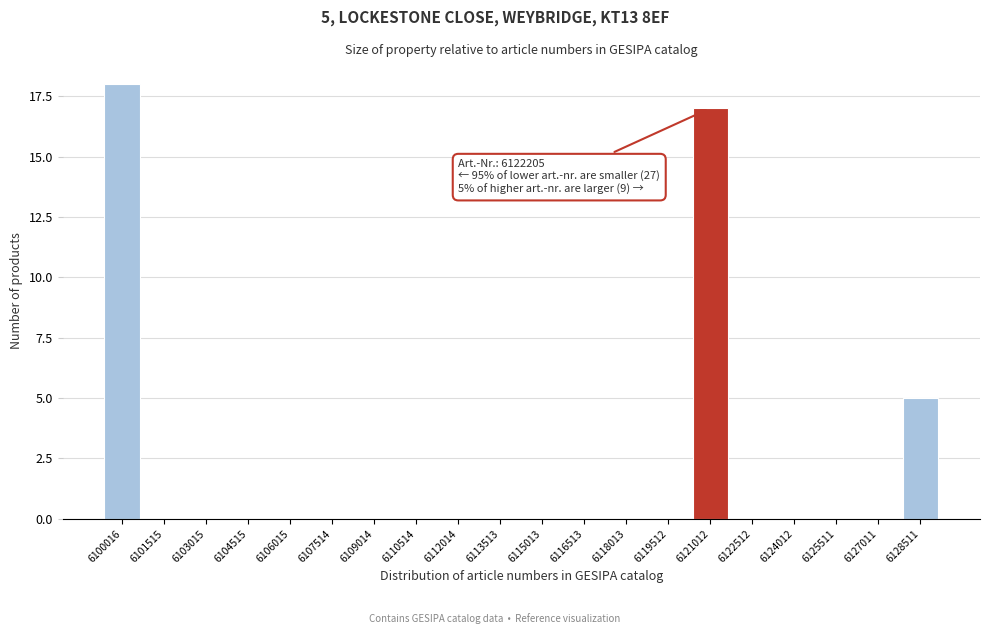

Reading left to right, transcribe all the data shown in this chart.

6100016=18	6101515=0	6103015=0	6104515=0	6106015=0	6107514=0	6109014=0	6110514=0	6112014=0	6113513=0	6115013=0	6116513=0	6118013=0	6119512=0	6121012=17	6122512=0	6124012=0	6125511=0	6127011=0	6128511=5